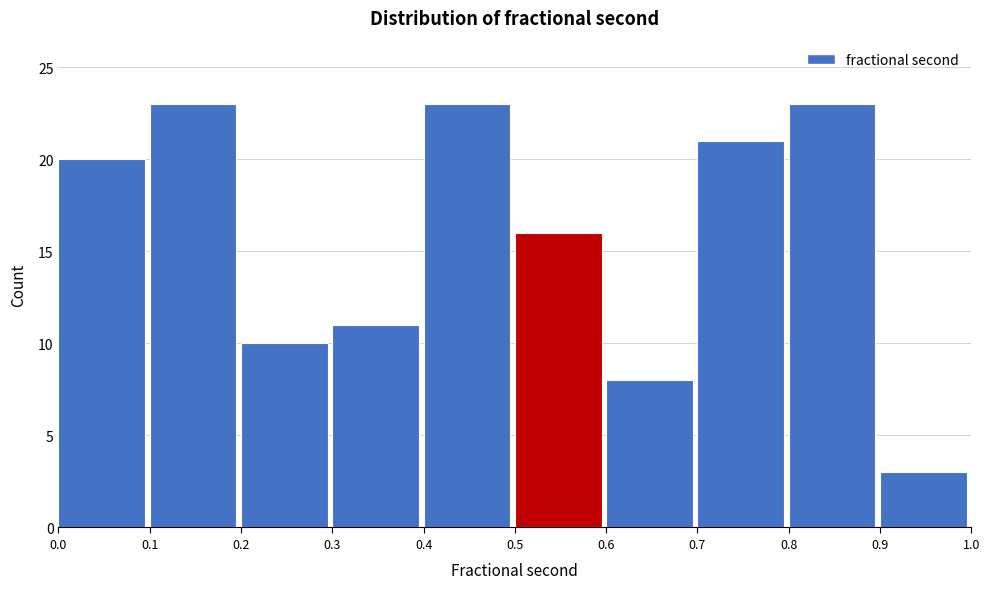

How tall is the bar that spans 0.1 to 0.2 on the x-axis? The values are not printed on the chart, so give them approximately, as read against the axis.

23